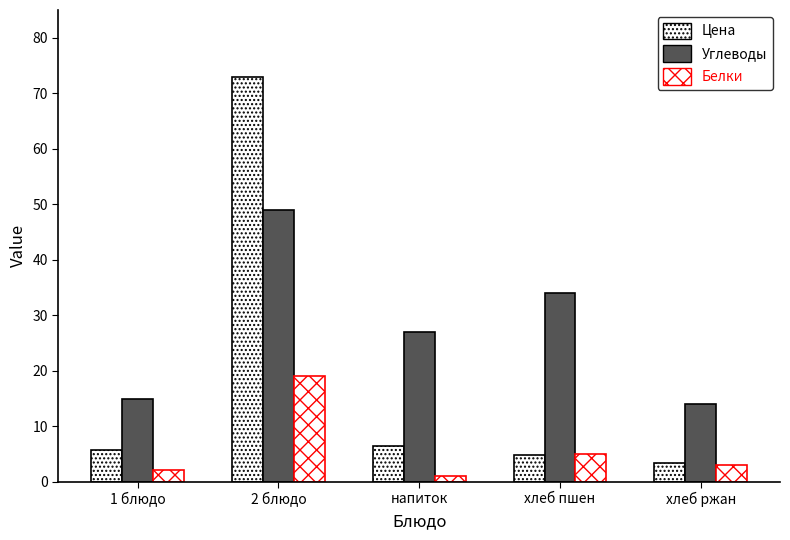

At how many categories does at least one series exceed 4?

5